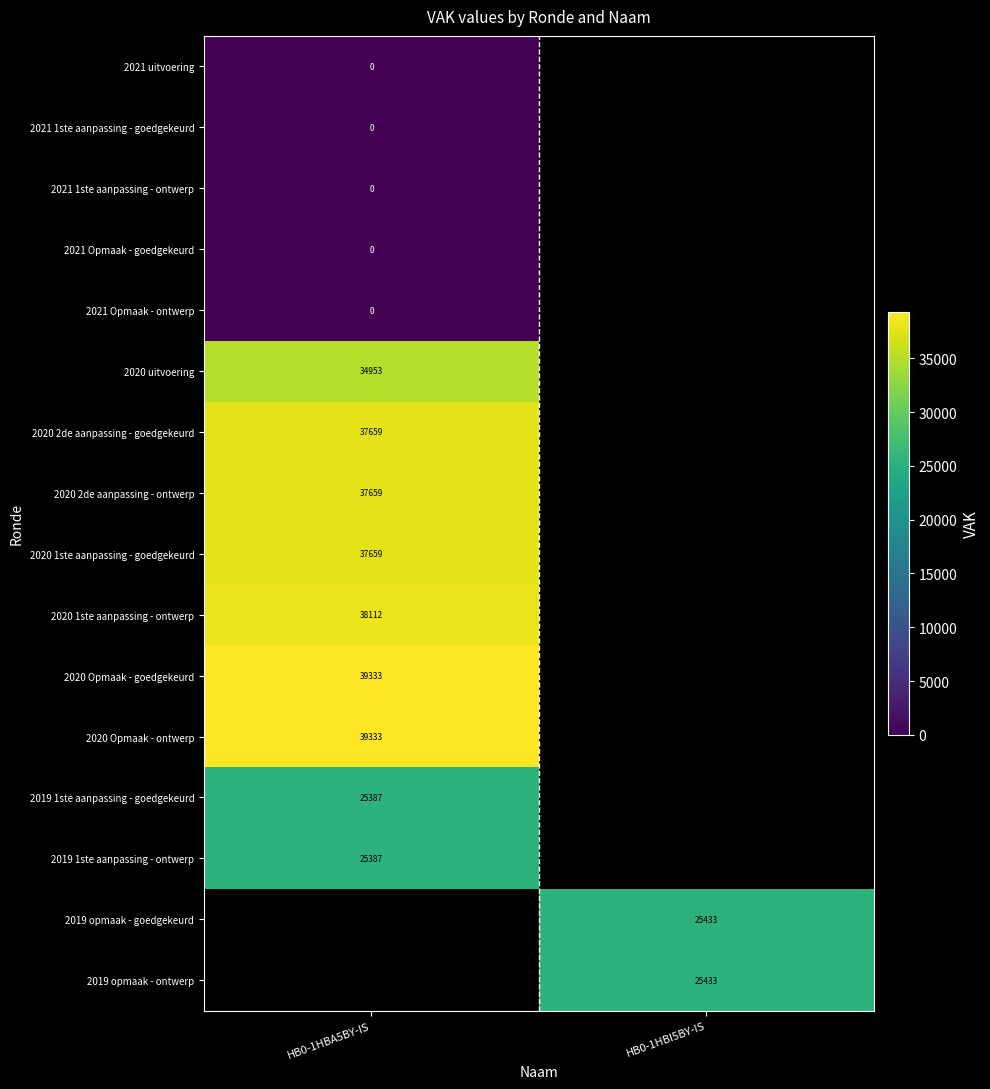

How many categories are shown in the chart?

2